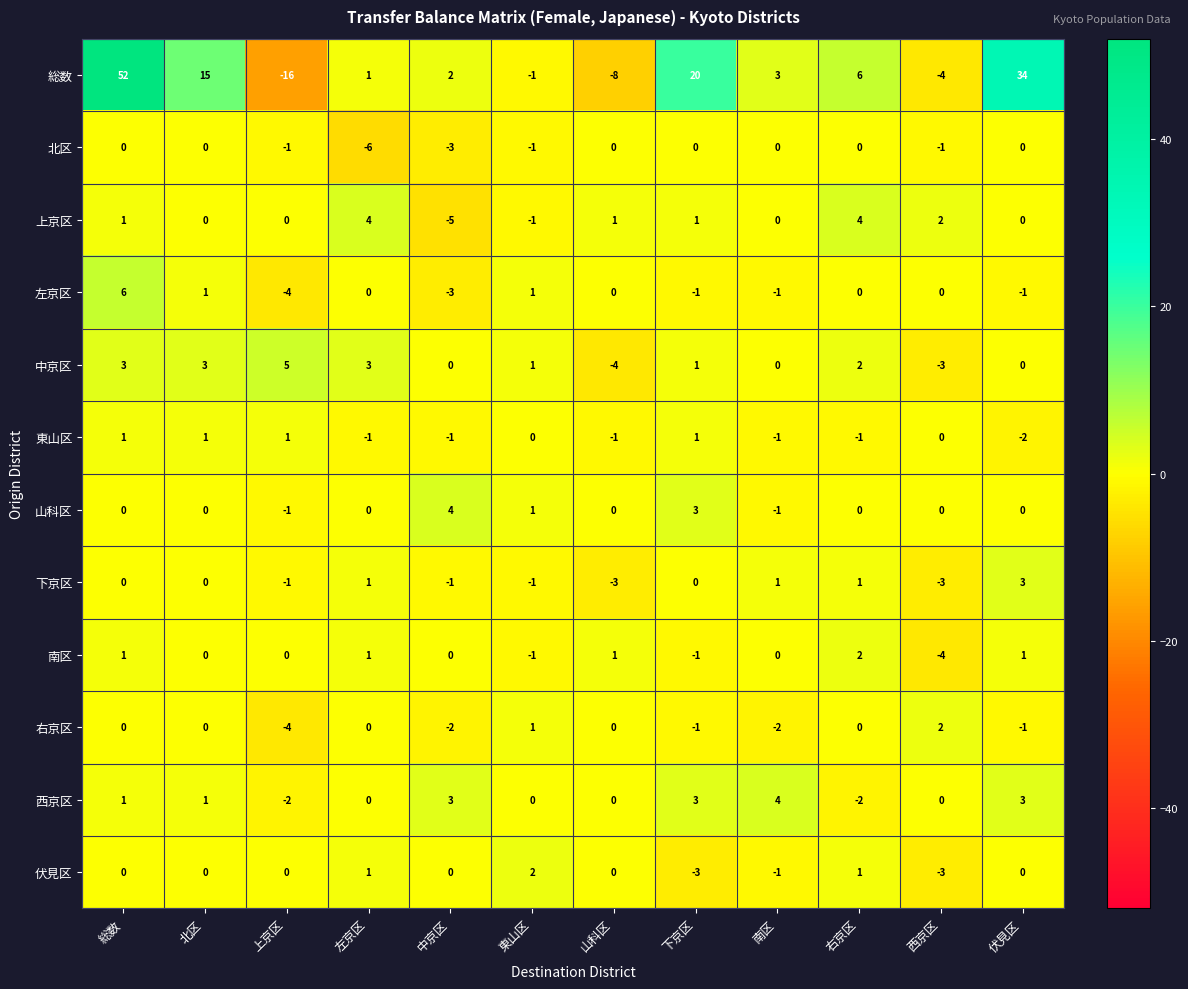

Which category has the highest value across all series?

総数